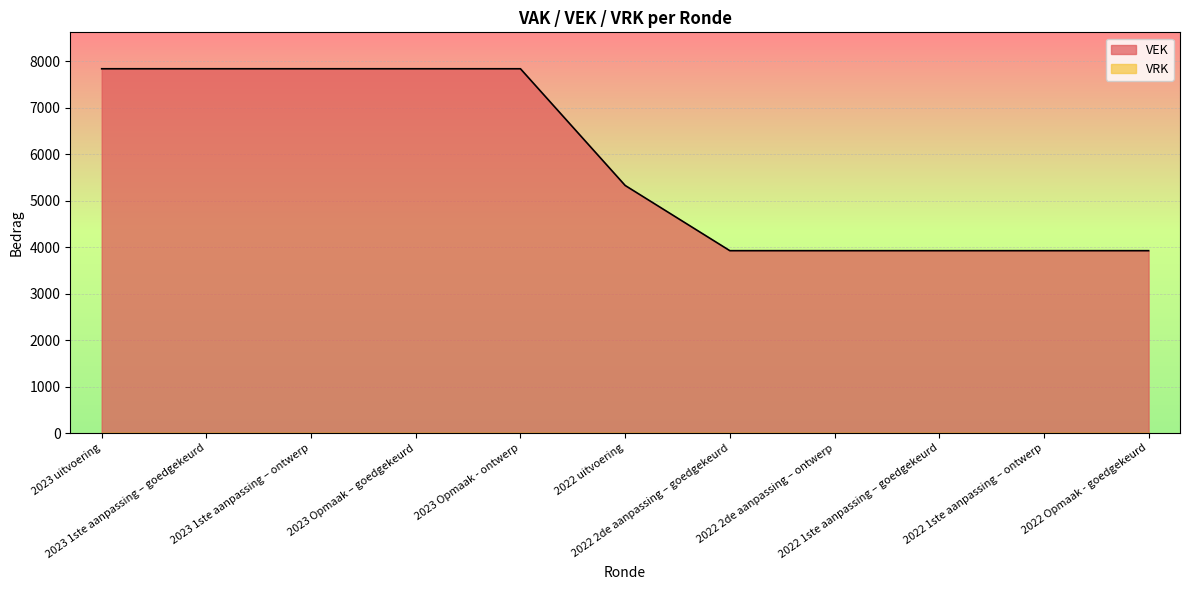

True or false: the data shows 3923 at 2022 Opmaak - goedgekeurd.

True